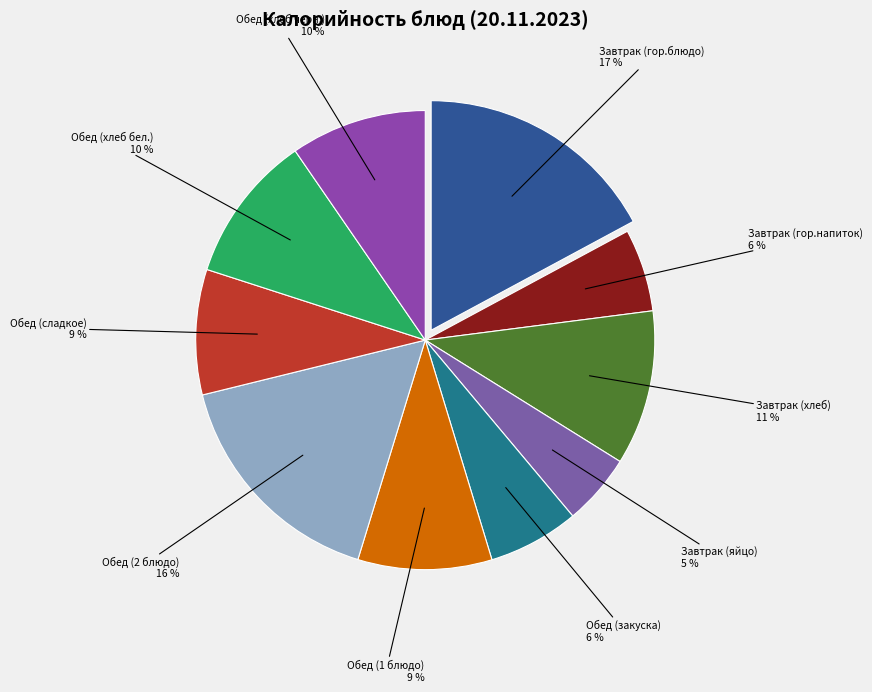

Between Обед (2 блюдо) and Завтрак (яйцо), which is larger?

Обед (2 блюдо)